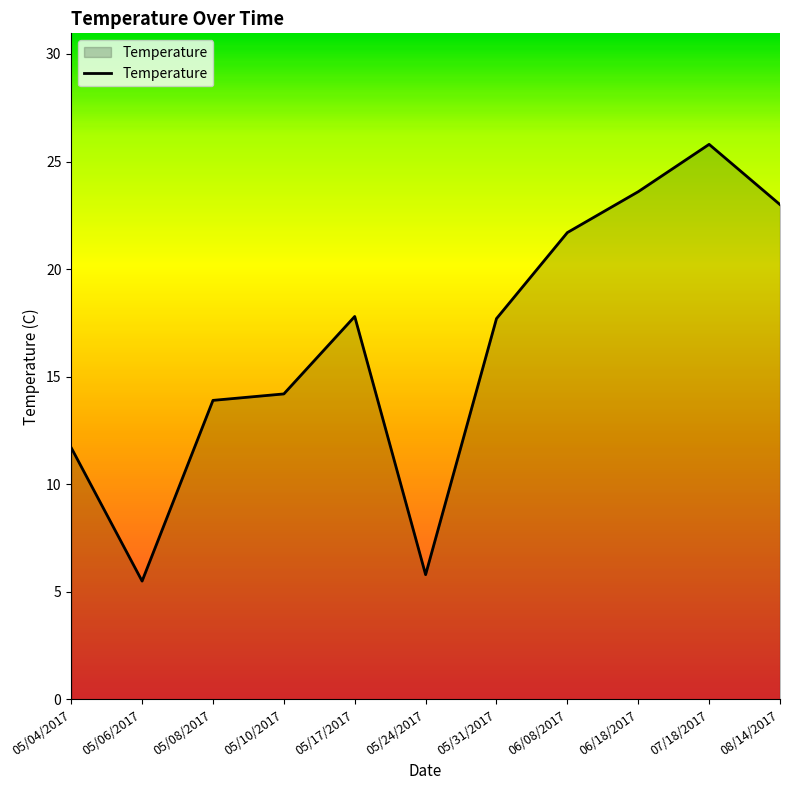

What is the difference between the maximum and minimum values?

20.3